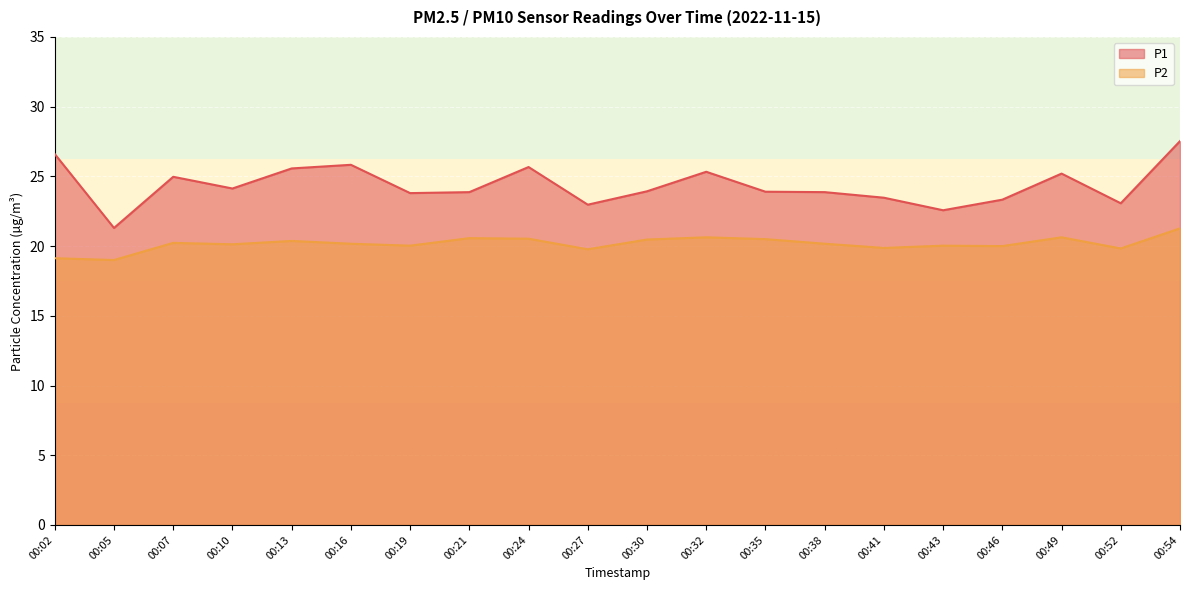

What is the difference between the maximum and minimum values in the P1 series?

6.2